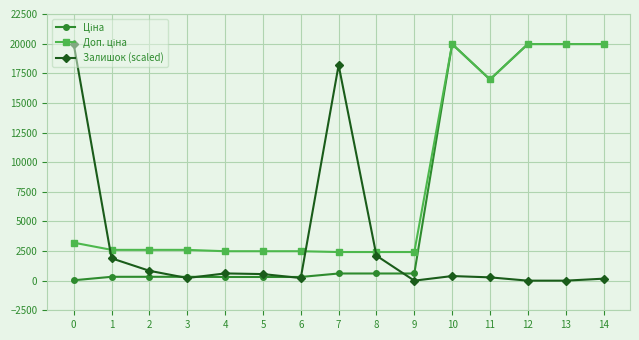

What is the spread (max minus min) of values at 8?

1811.1